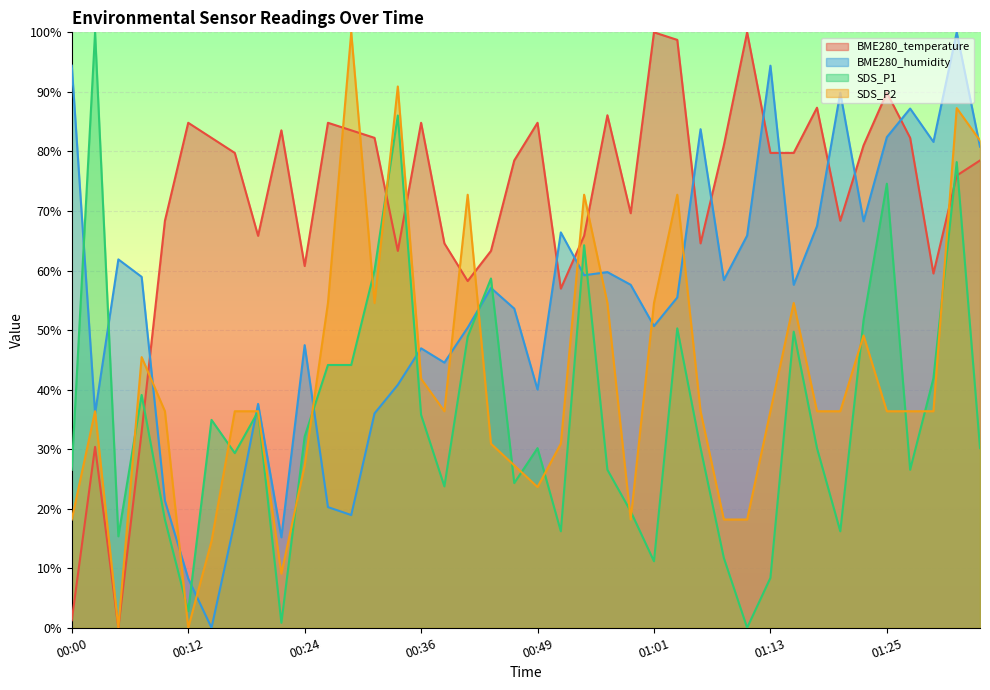

Where is SDS_P1 nearest to the value 50?

01:03